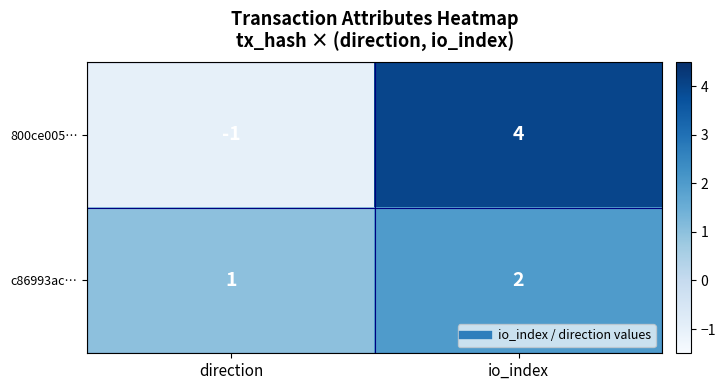

What is the difference between the highest and lowest values at io_index?

2